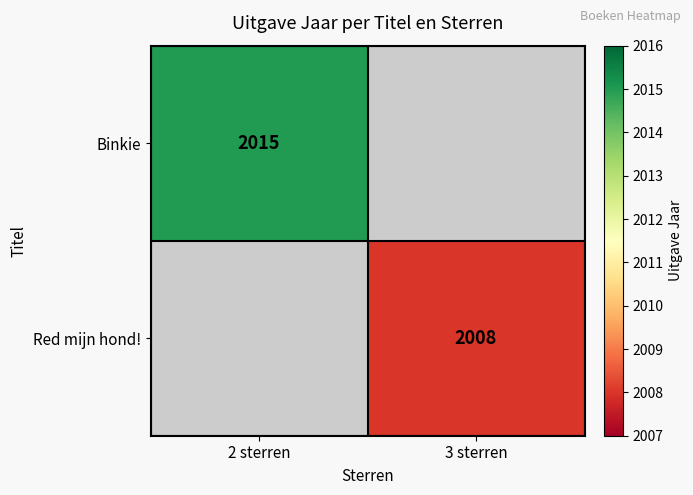

Is it true that Binkie equals 2015 at 2 sterren?

True